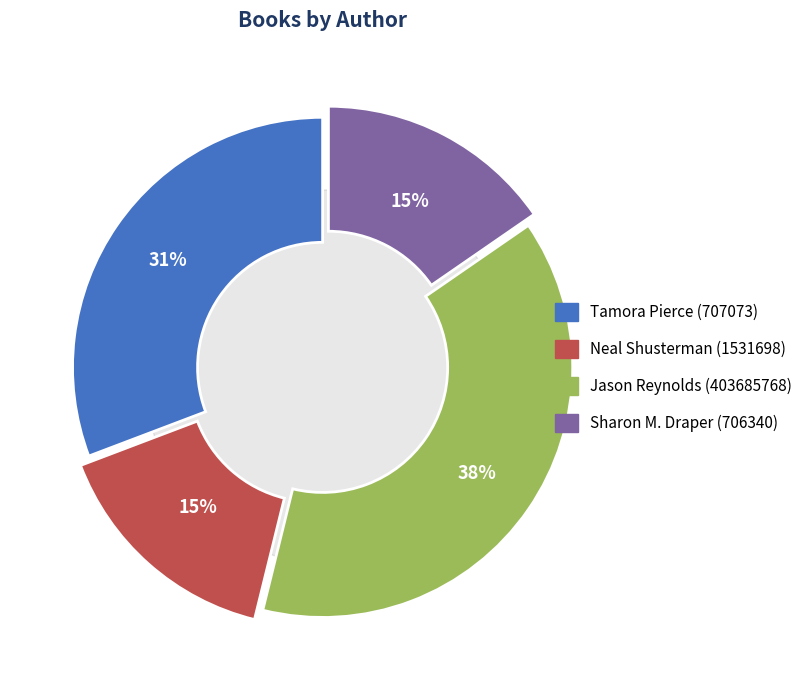

Count the number of slices in the pie.

4